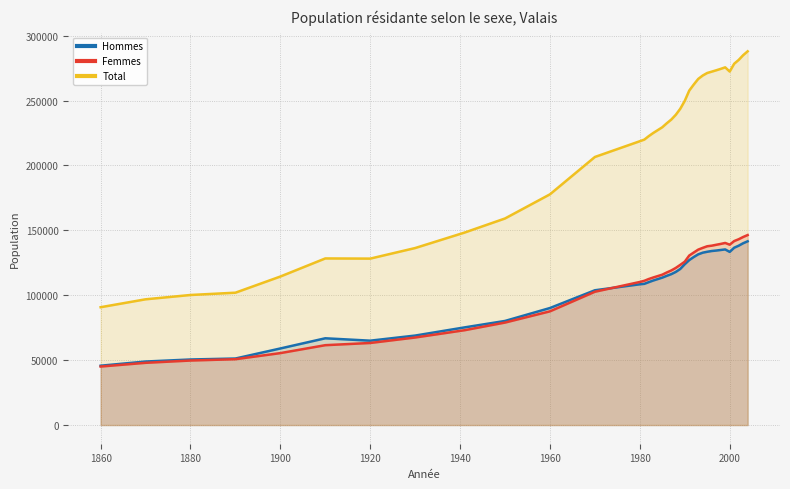

How many data points in Hommes are less than 114981?

18